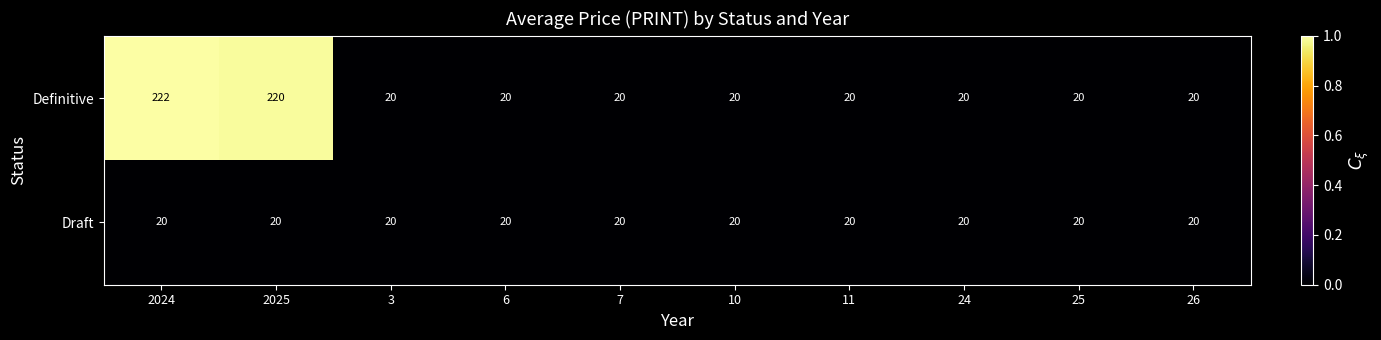

Reading left to right, extract all data points from this chart.

Definitive: 2024=222	2025=220	3=20	6=20	7=20	10=20	11=20	24=20	25=20	26=20
Draft: 2024=20	2025=20	3=20	6=20	7=20	10=20	11=20	24=20	25=20	26=20